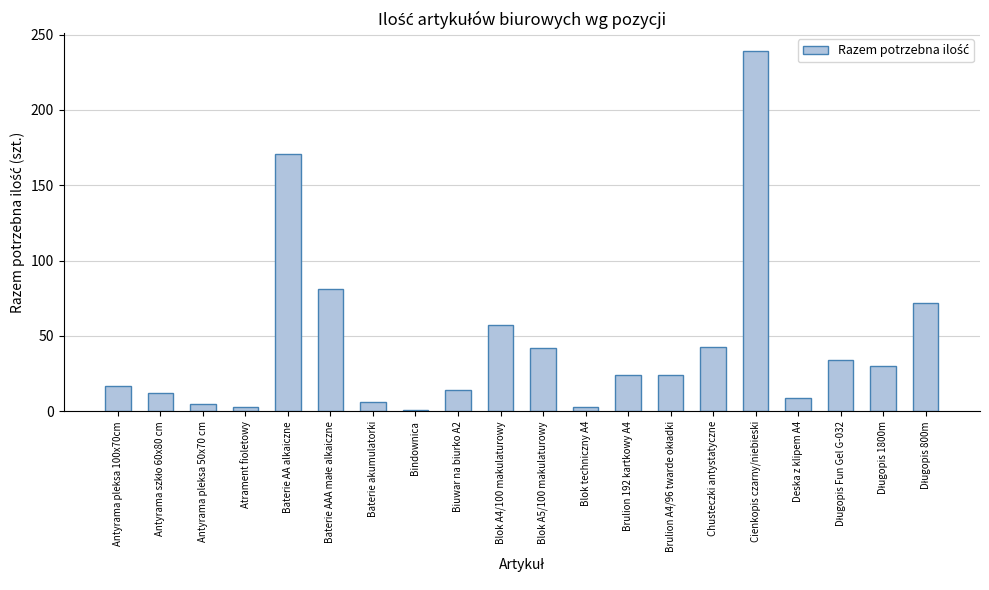

What is the average value?

44